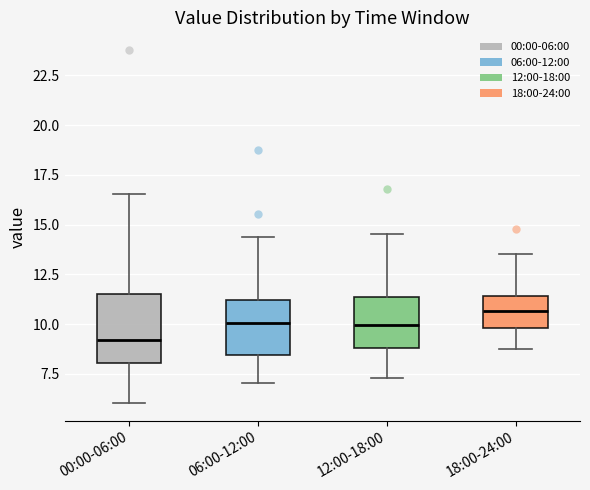

Which box has the highest median line?

18:00-24:00